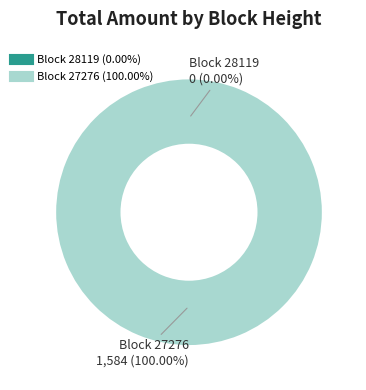

Which category has the smallest portion of the pie?

28119